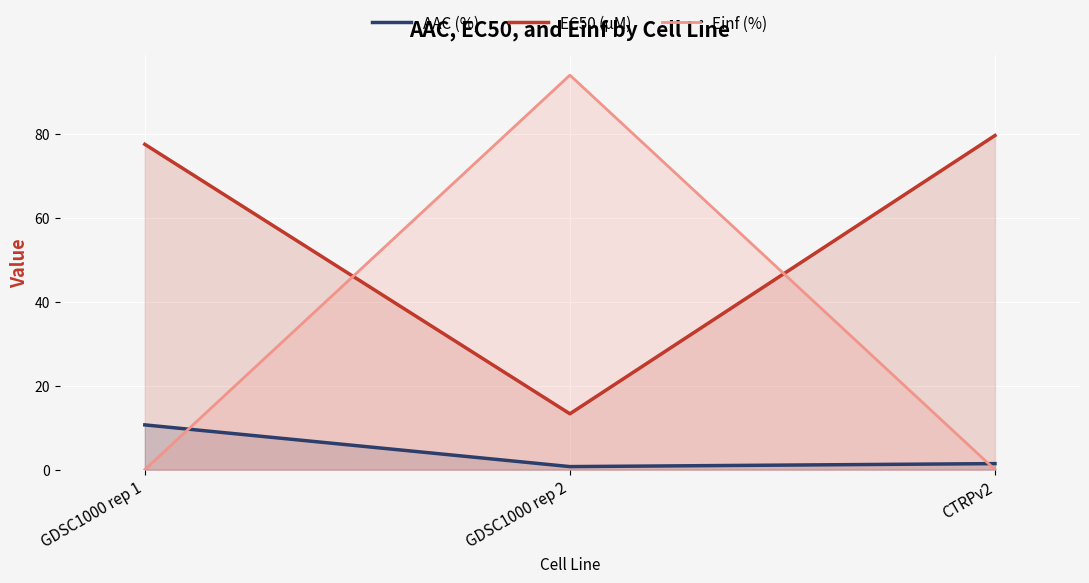

What are all the series names shown in the legend?

AAC (%), EC50 (µM), Einf (%)